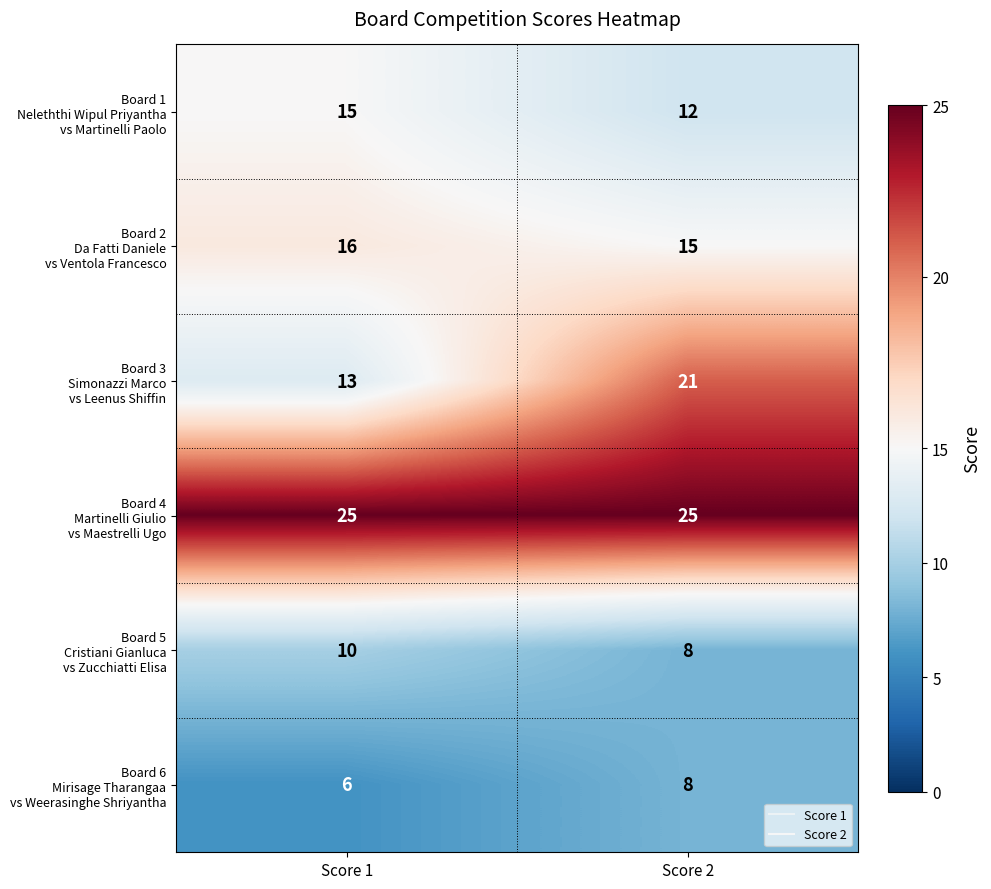

What is the total value across all series at Score 2?

89